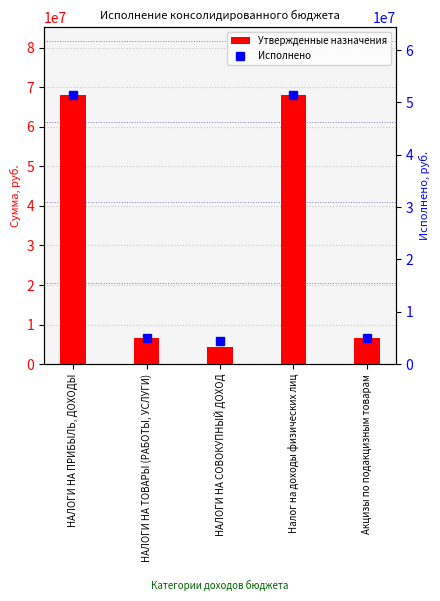

Which category has the highest value across all series?

НАЛОГИ НА ПРИБЫЛЬ, ДОХОДЫ